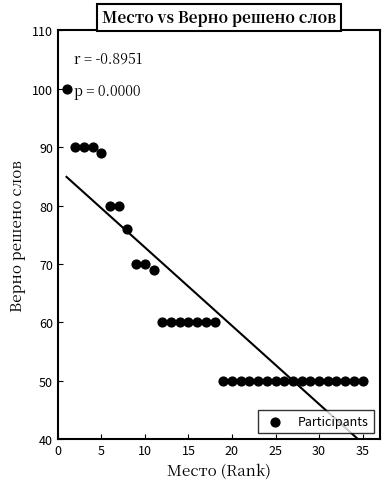

What is the range of Y values (max minus min)?

50